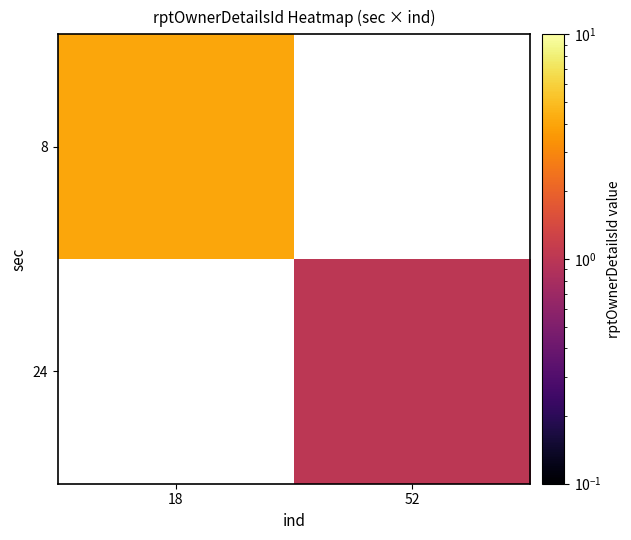

List the labels in order of 24 value, largest first.

18, 52